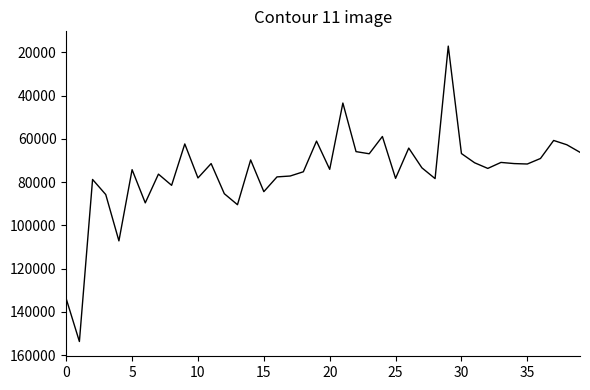

What is the smallest value displayed?

17043